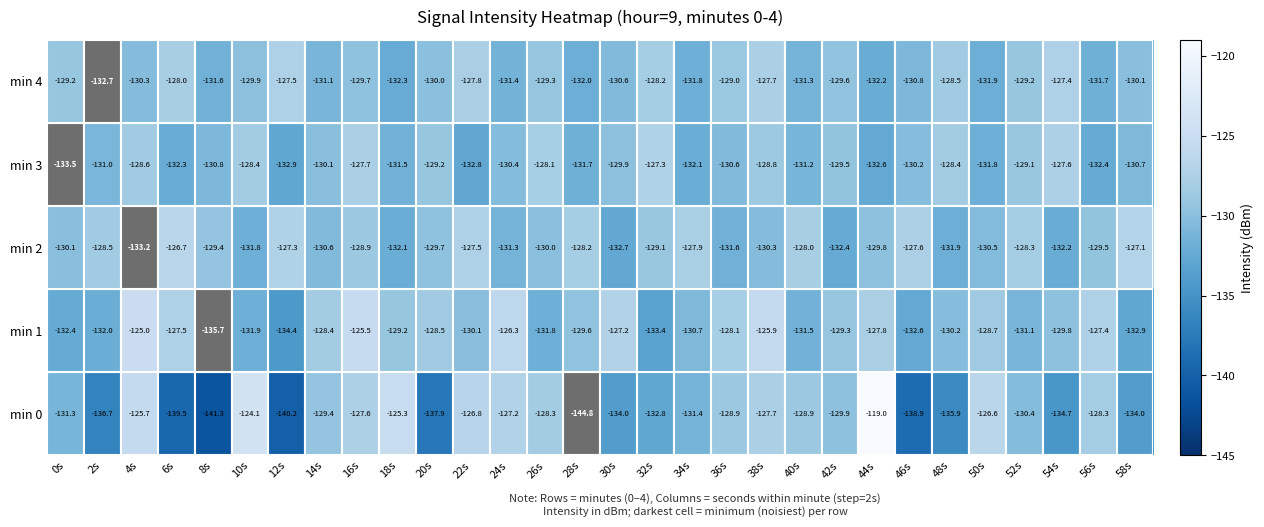

At which category does the chart reach its peak across all series?

44s